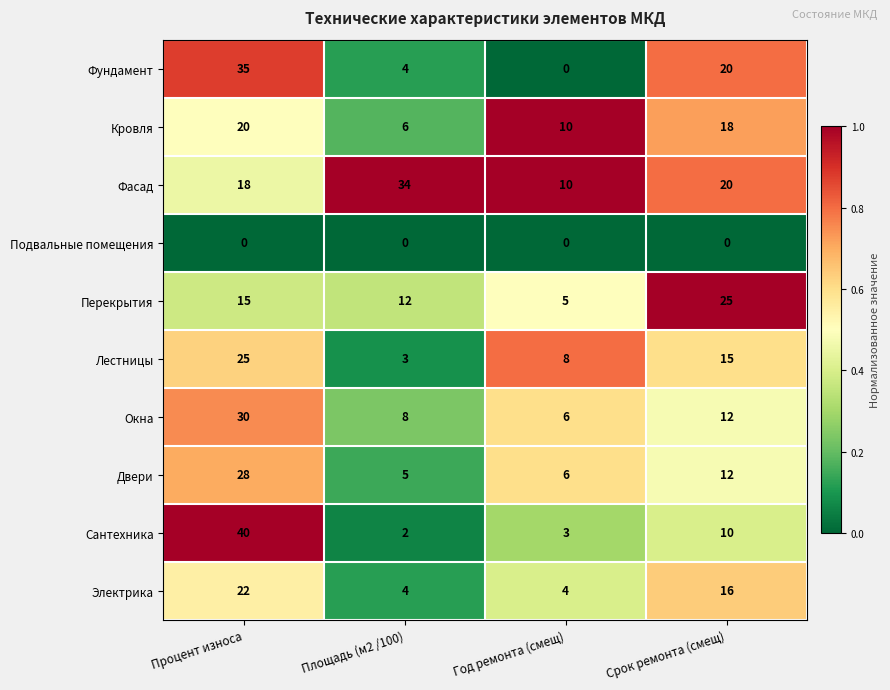

Which series has the largest total across all categories?

Фасад